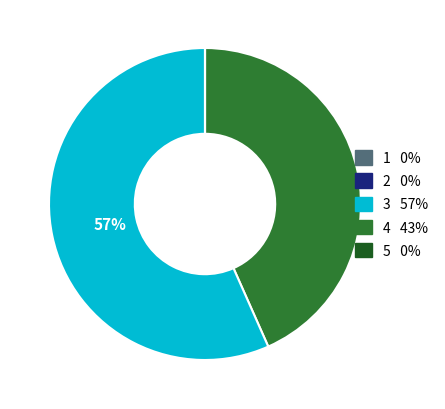

Is there any slice that represents more than half of the pie?

Yes